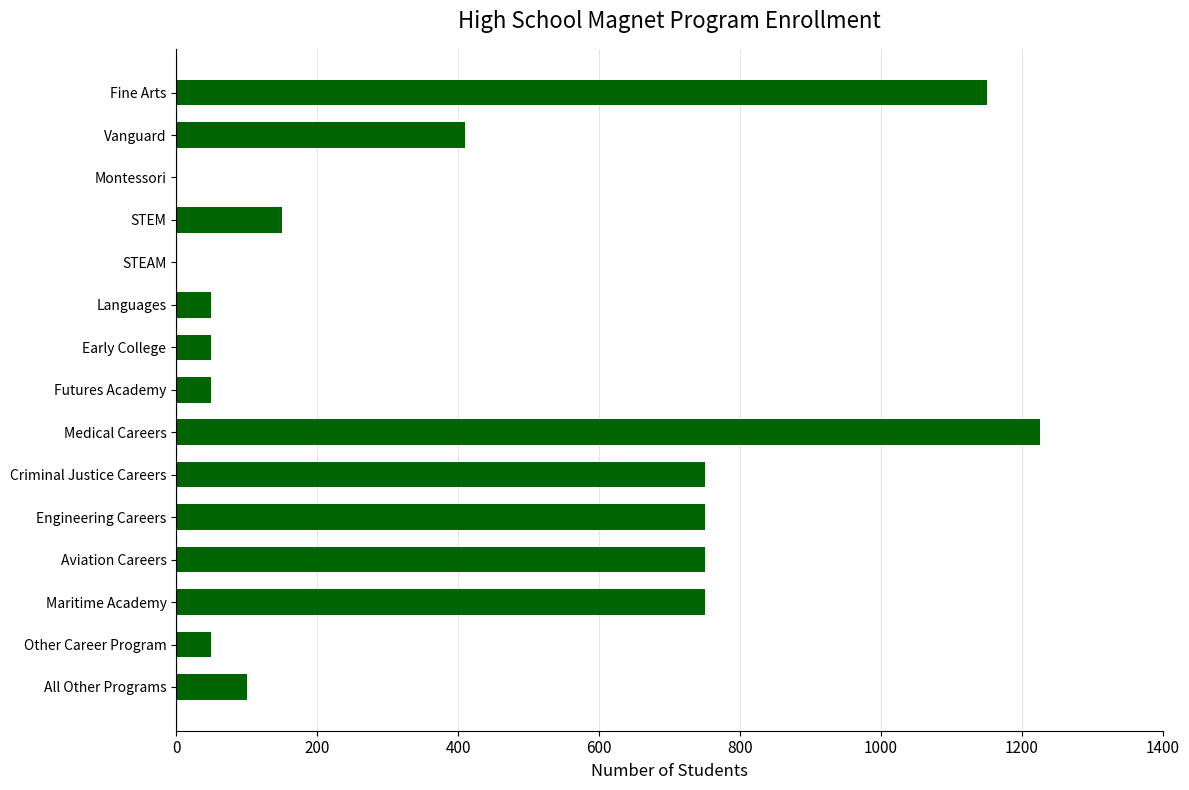

The value at Maritime Academy is 1071. True or false?

False